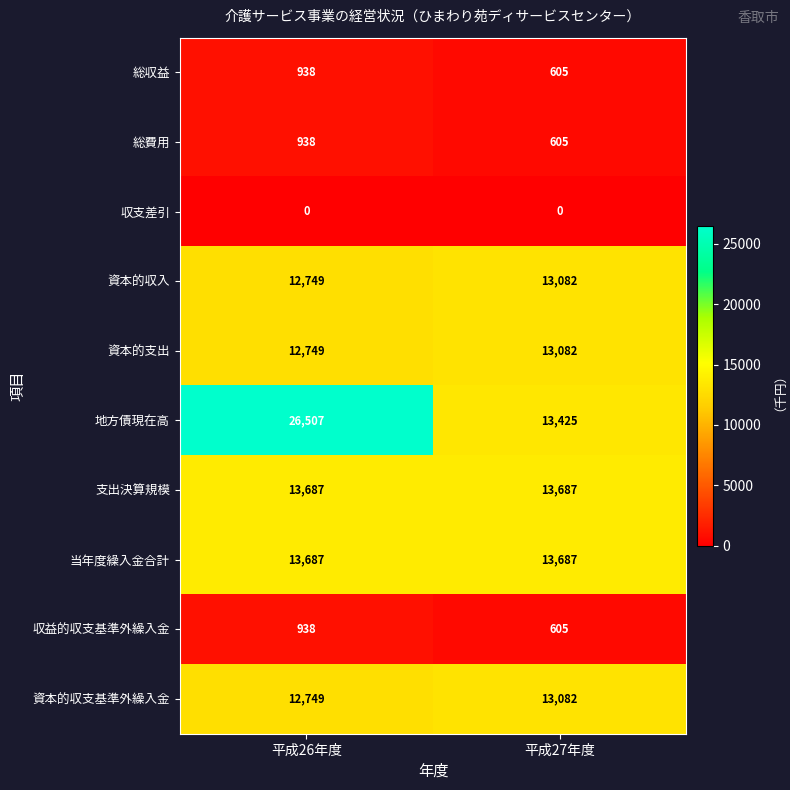

The value of 収益的収支基準外繰入金 at 平成26年度 is 1369. True or false?

False